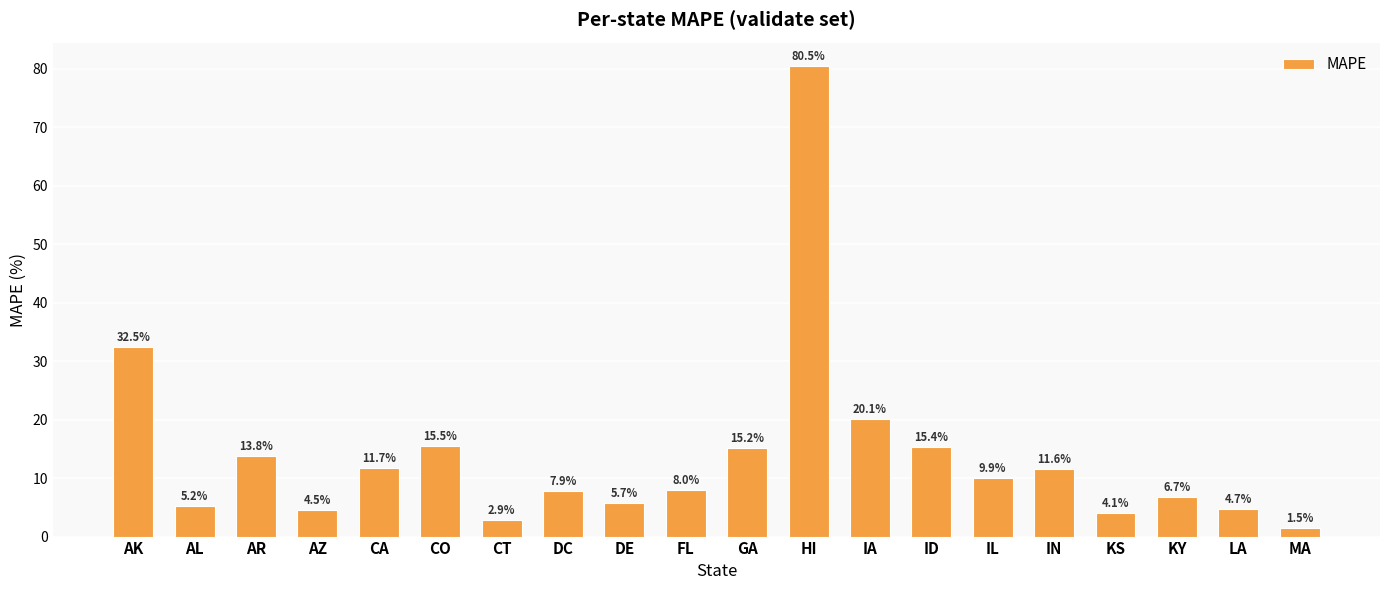

Does the chart contain any negative values?

No